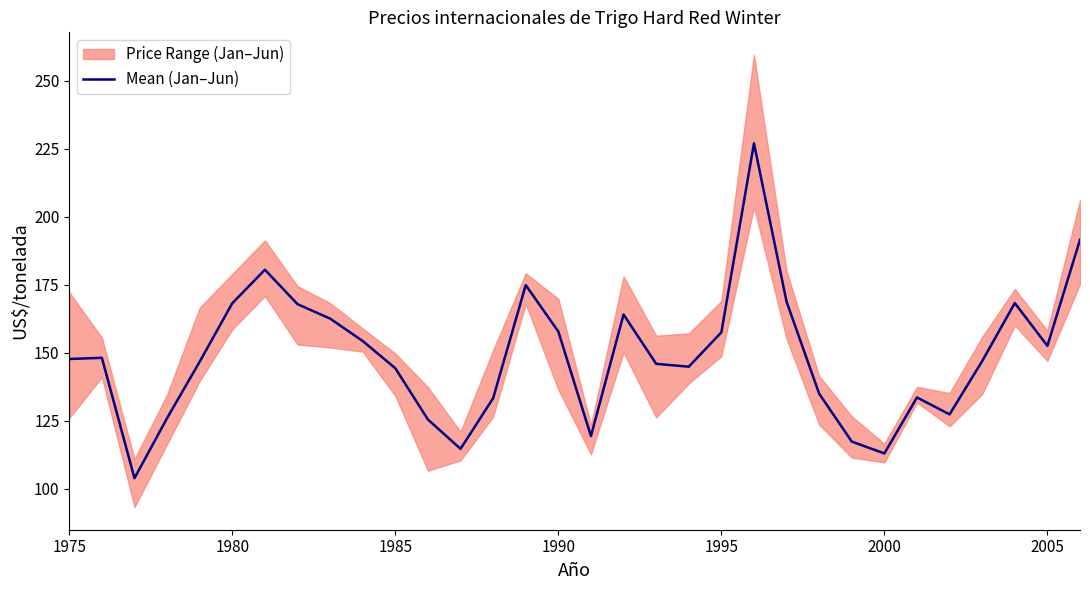

What is the value of the 21st point from the left?

157.5